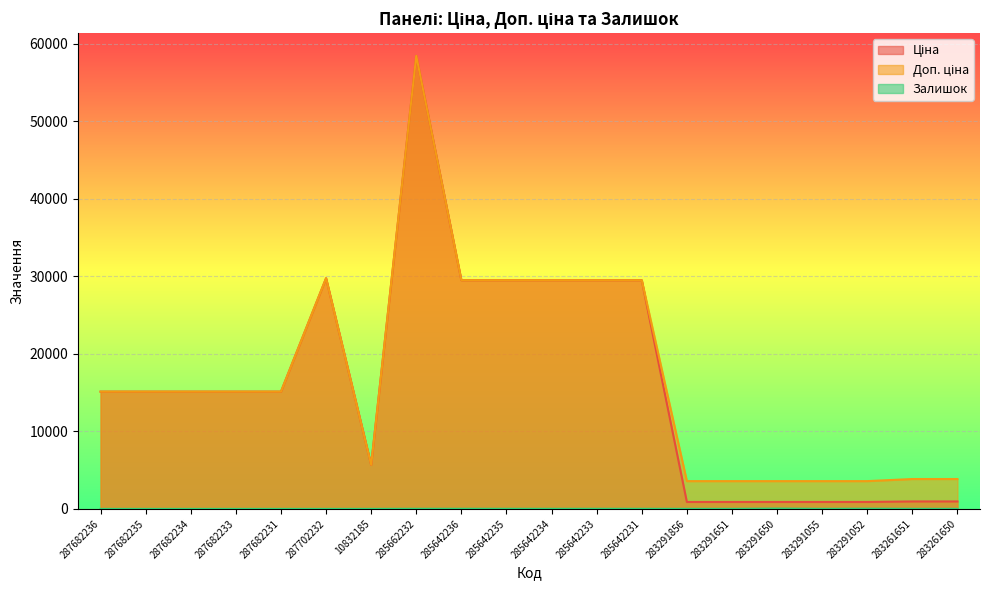

Between 283291856 and 283291052, which is larger?

283291856